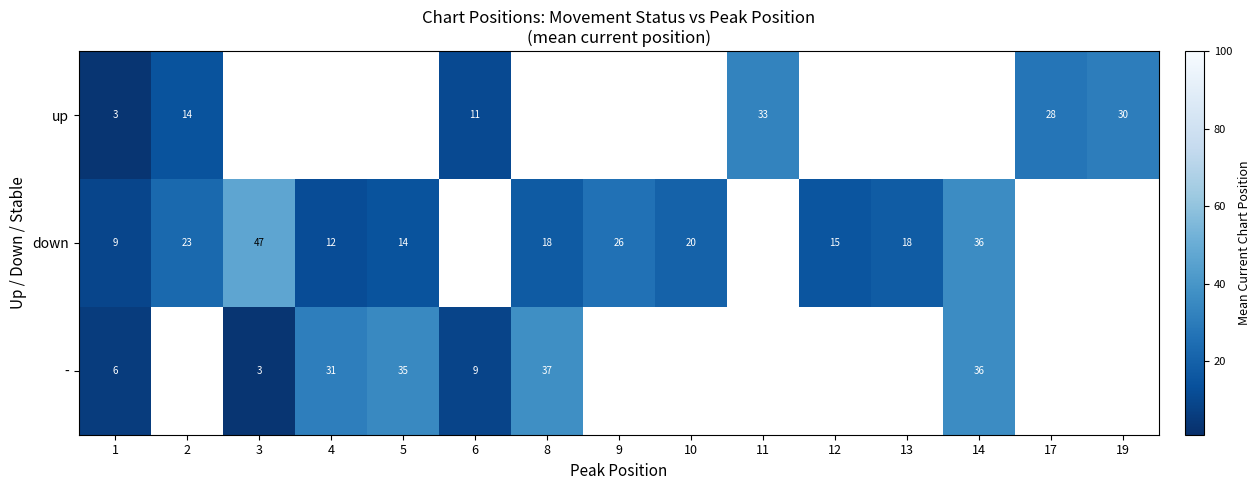

The down series shows 20 at 10. True or false?

True